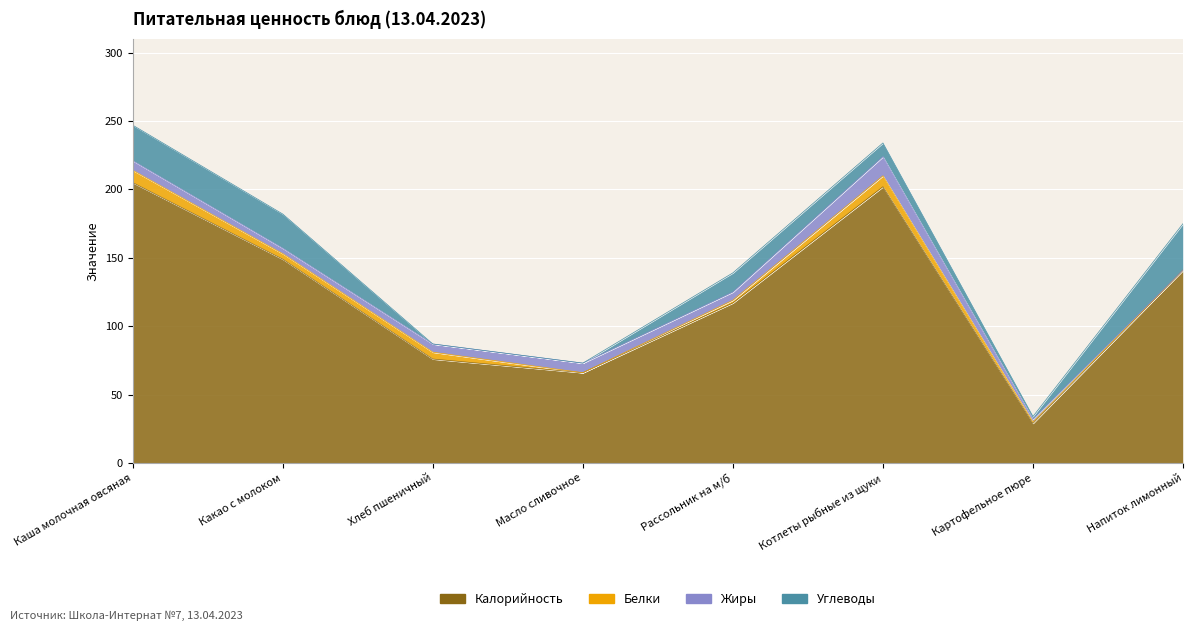

Is the value of Жиры at Хлеб пшеничный greater than the value of Белки at Рассольник на м/б?

Yes